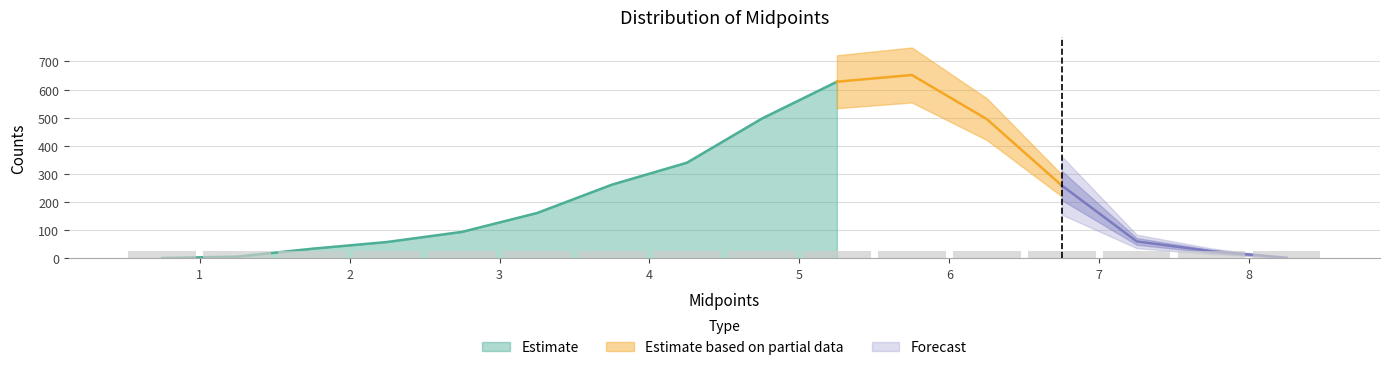

Reading left to right, what are all the values shown in this chart?

1	6	34	58	94	161	262	340	497	628	652	495	259	60	25	2